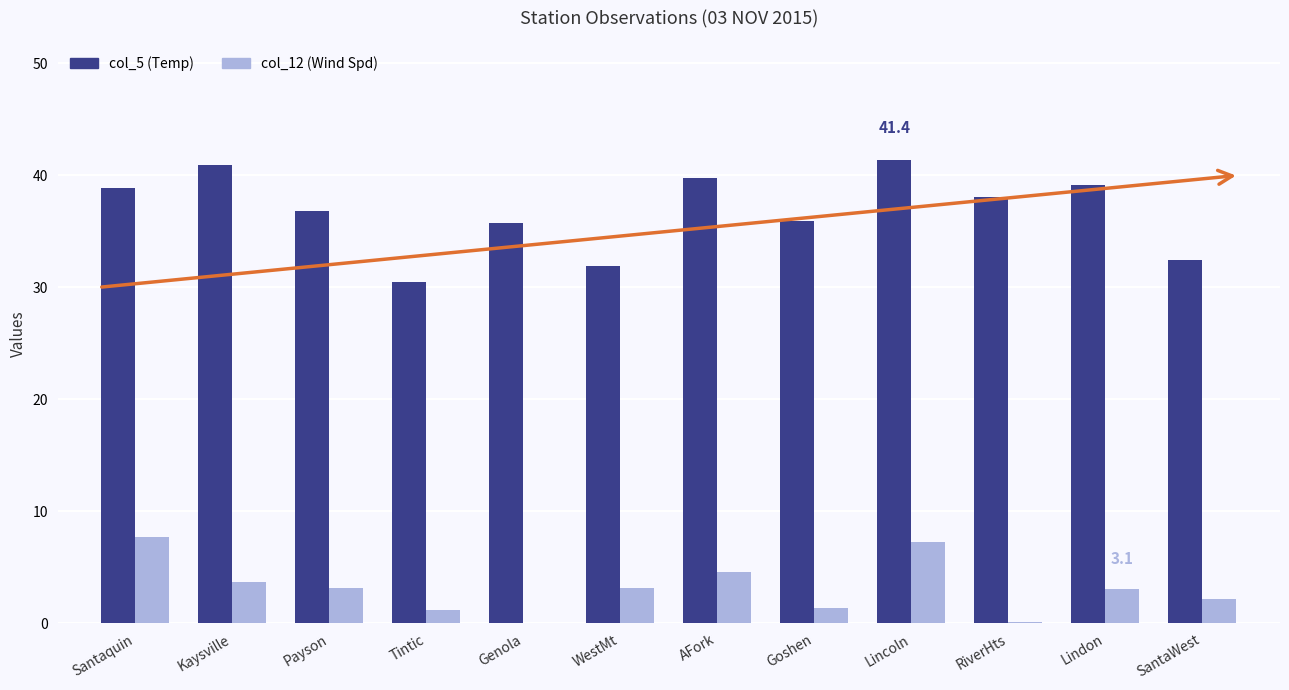

Which series changed the most between Lindon and SantaWest?

col_5 (Temp)